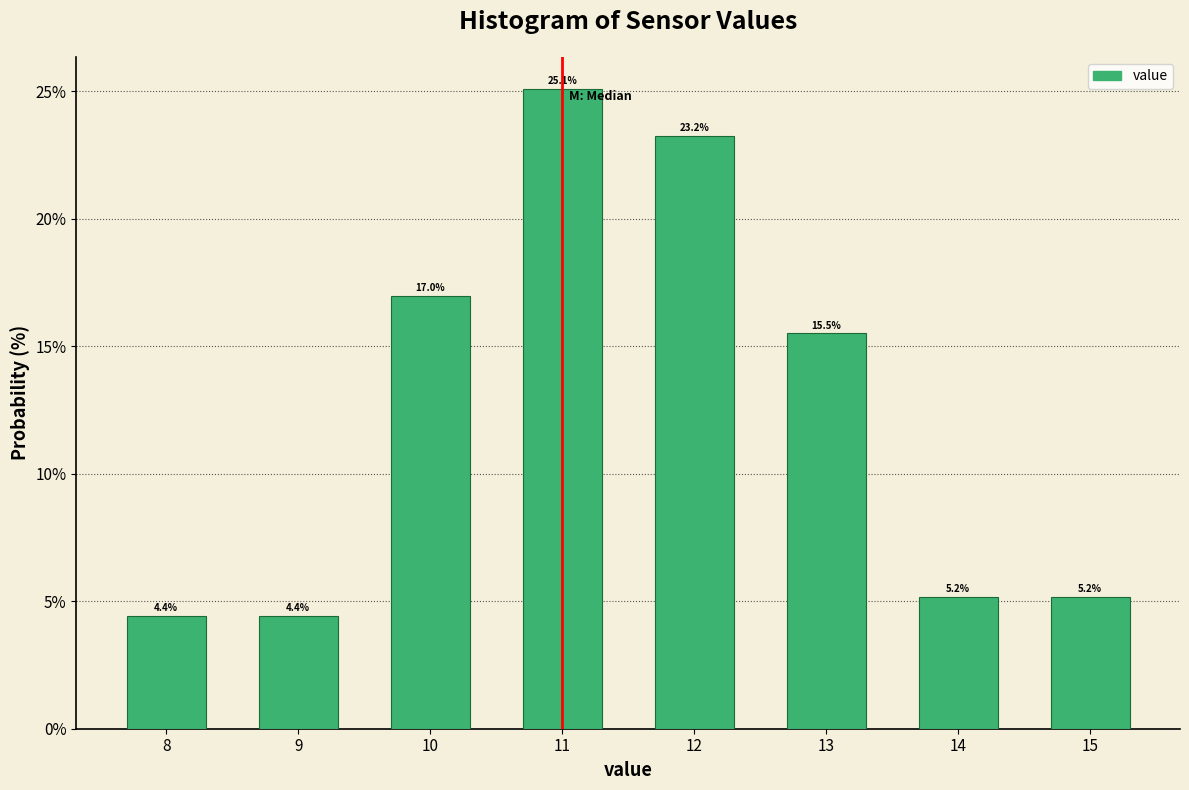

Reading left to right, transcribe this chart: for each bar, give the range it covers on the x-axis and its height.

7.5 to 8.5: 4.4
8.5 to 9.5: 4.4
9.5 to 10.5: 17.0
10.5 to 11.5: 25.1
11.5 to 12.5: 23.2
12.5 to 13.5: 15.5
13.5 to 14.5: 5.2
14.5 to 15.5: 5.2